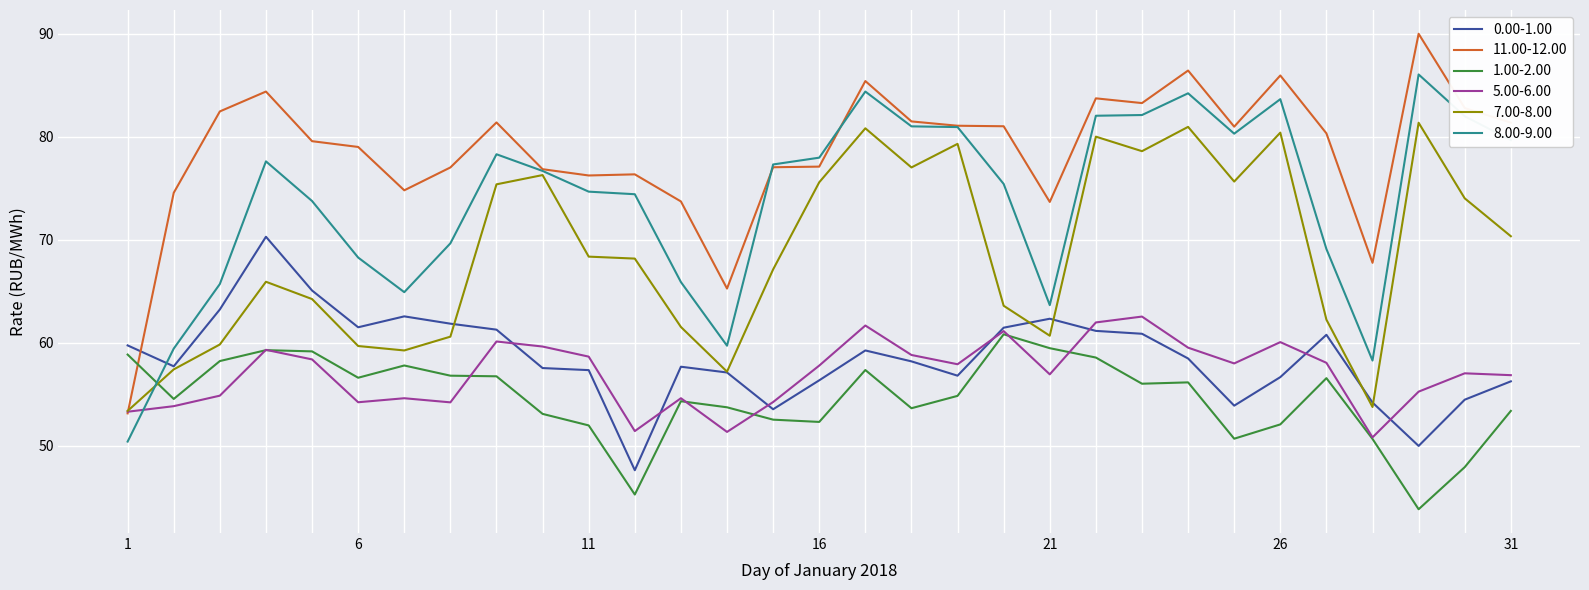

What is the maximum value for 0.00-1.00?

70.3